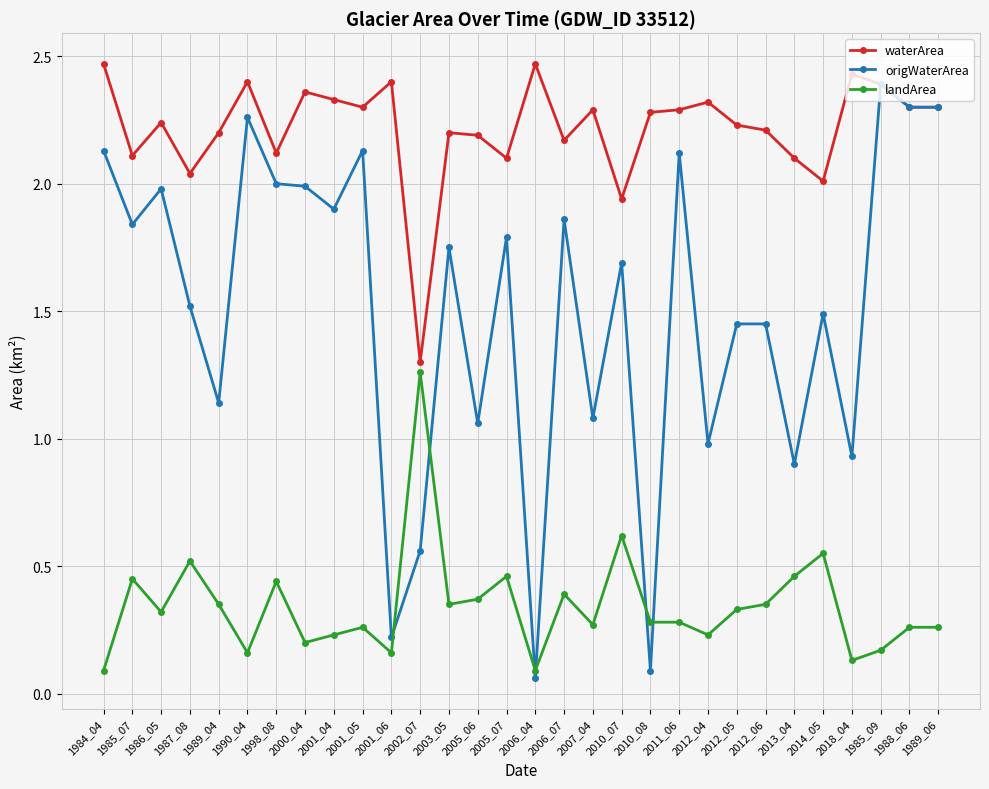

What is the label of the 7th point from the right?

2012_06